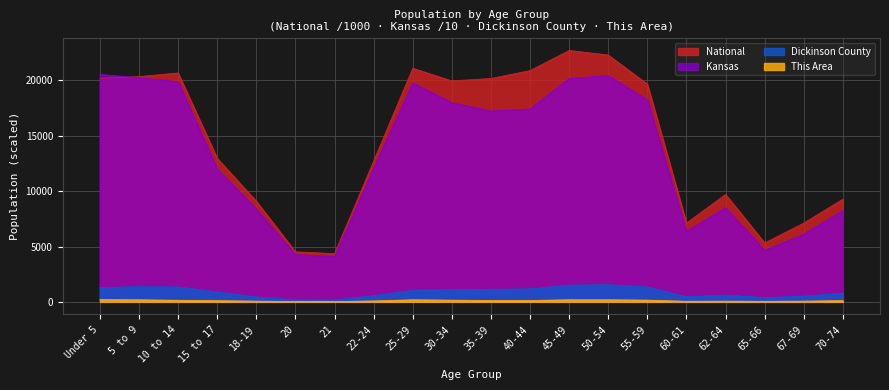

How many interior local valleys does the Dickinson County series have?

3